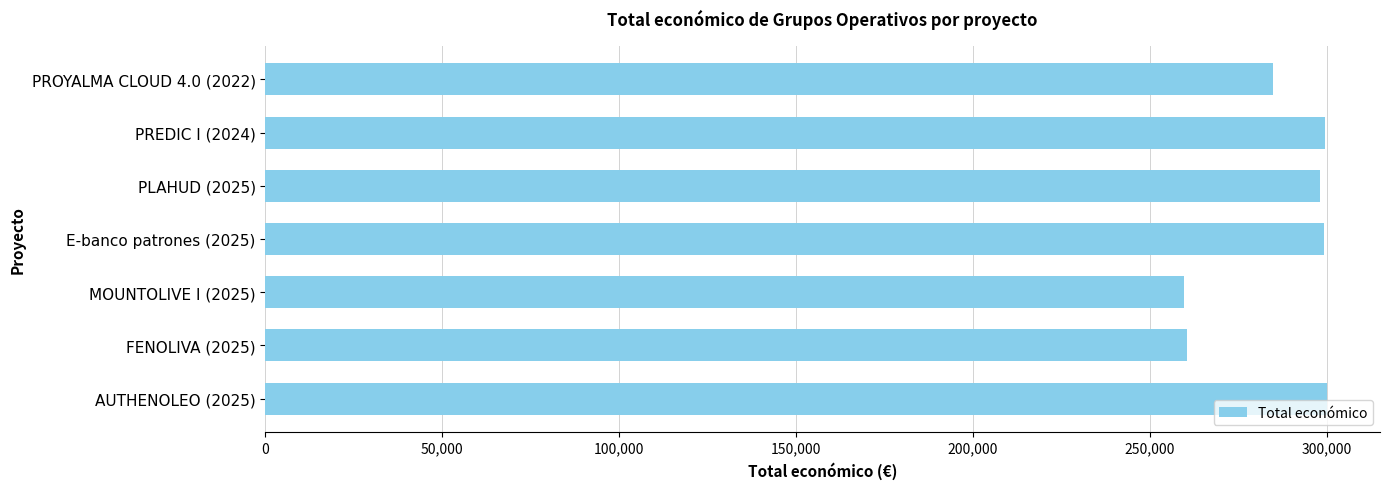

What is the smallest value displayed?

259477